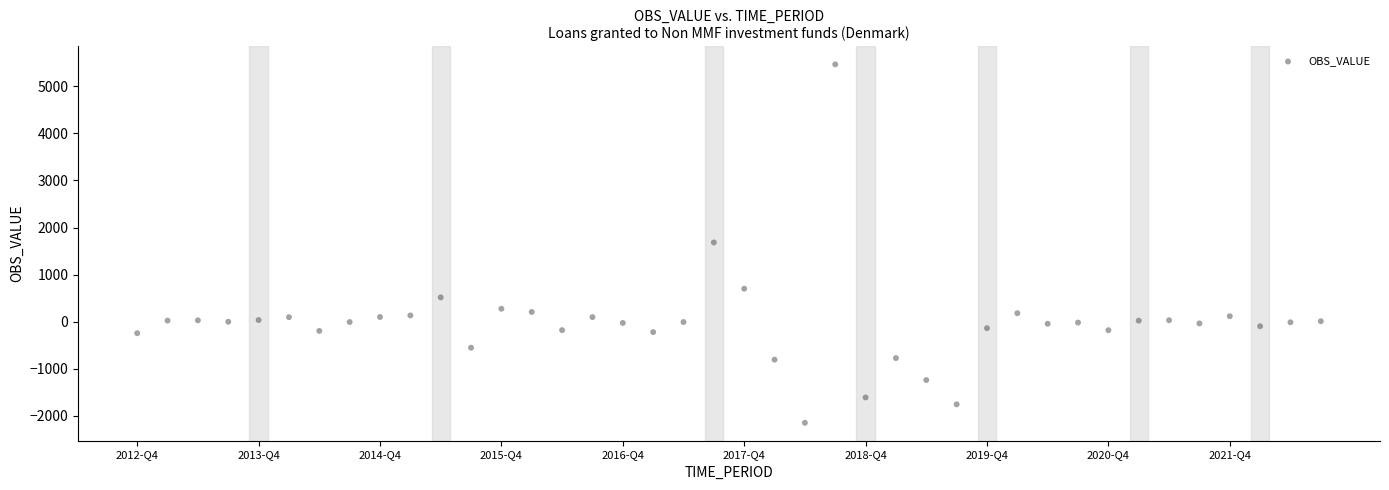

What is the range of Y values (max minus min)?

7618